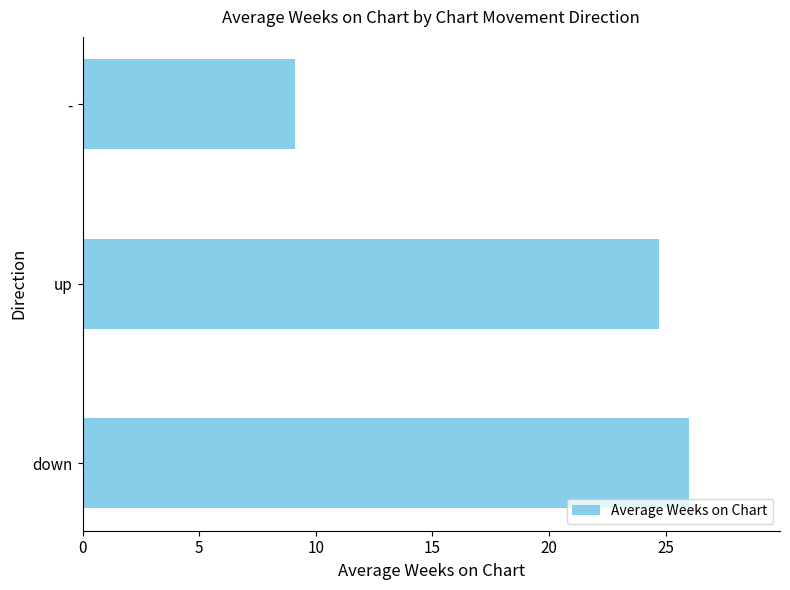

Reading top to bottom, transcribe all the data shown in this chart.

9.1	24.7	26.0